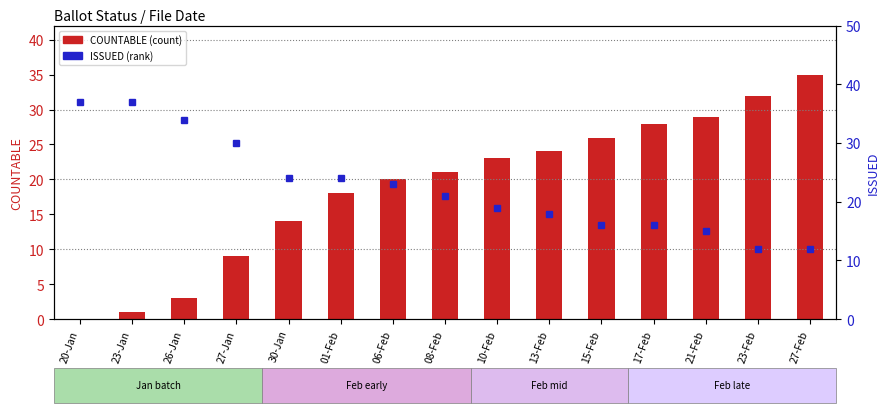

Count the number of data series in this chart.

2